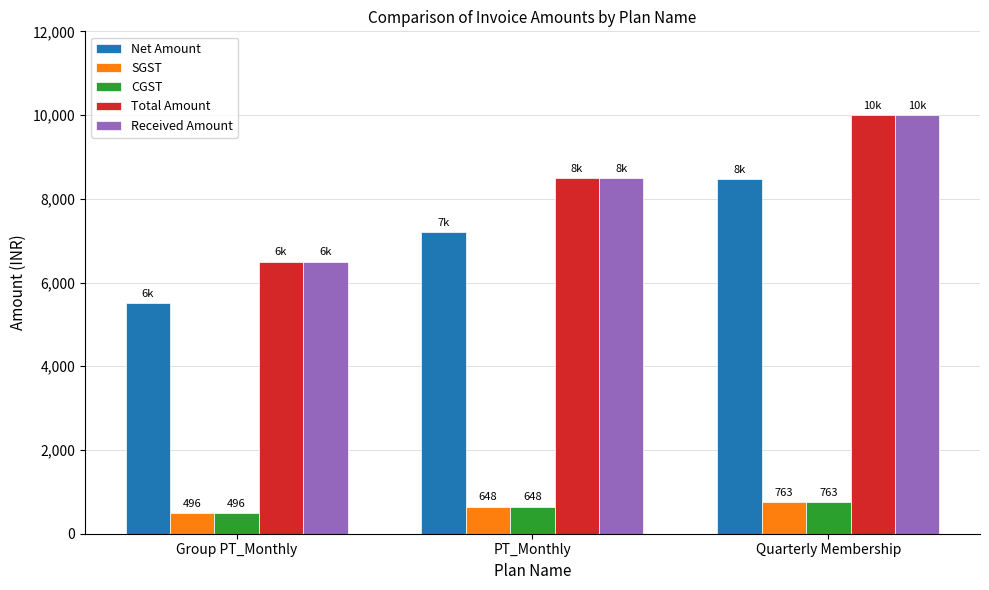

Rank the categories by Total Amount value from highest to lowest.

Quarterly Membership, PT_Monthly, Group PT_Monthly